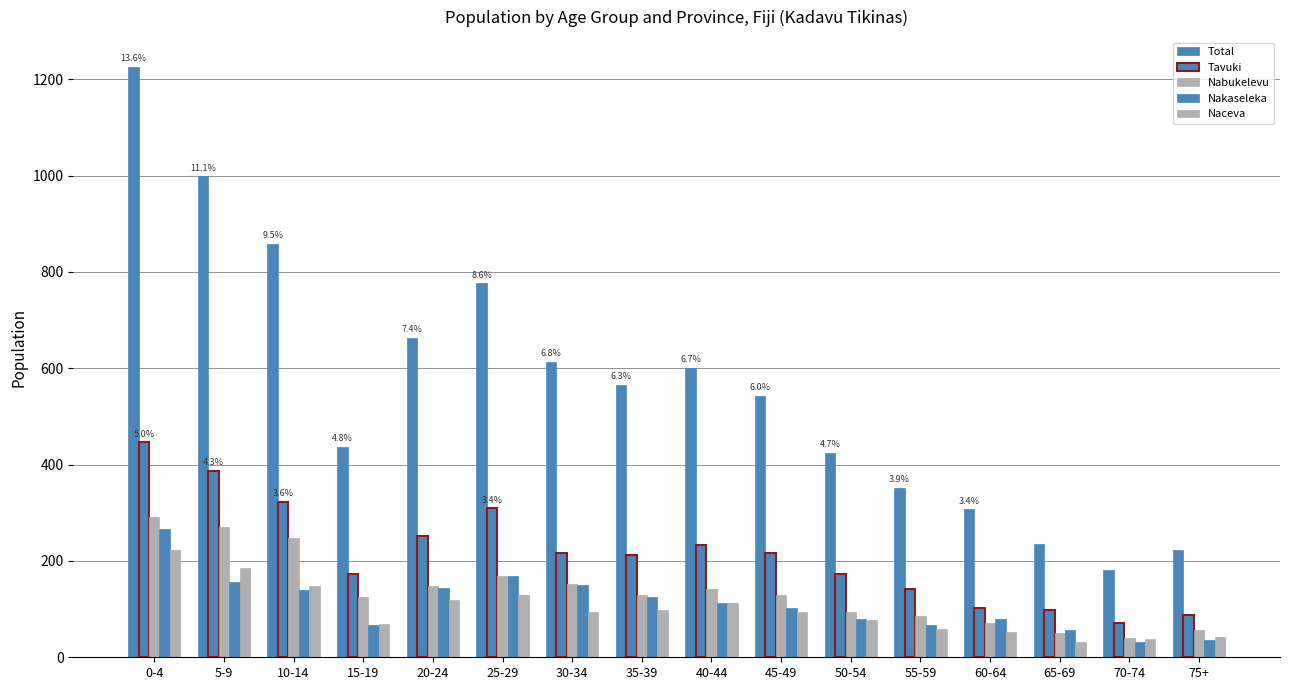

Rank the categories by Nabukelevu value from highest to lowest.

0-4, 5-9, 10-14, 25-29, 30-34, 20-24, 40-44, 35-39, 45-49, 15-19, 50-54, 55-59, 60-64, 75+, 65-69, 70-74